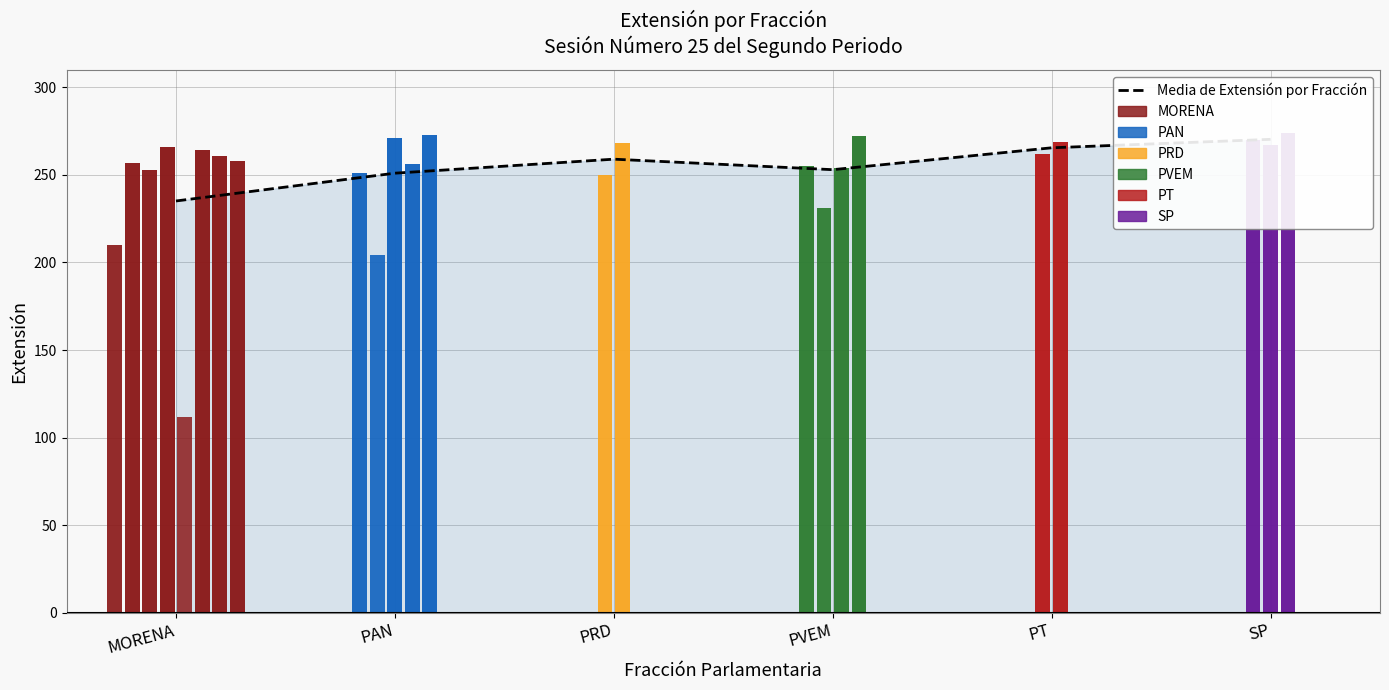

At which category does the chart reach its peak across all series?

SP